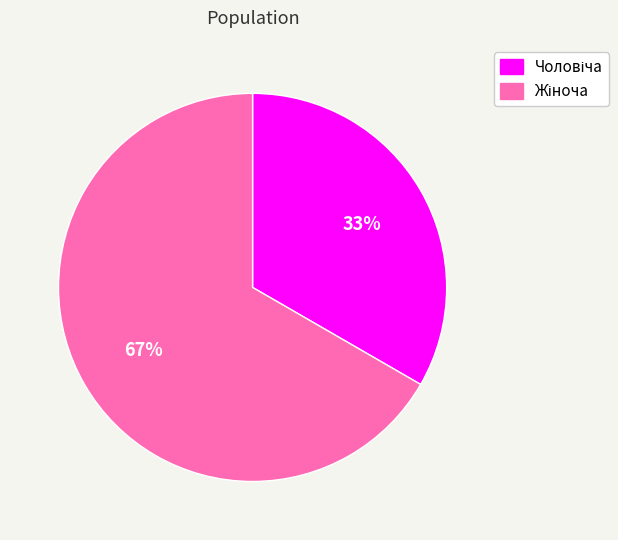

Is there any slice that represents more than half of the pie?

Yes